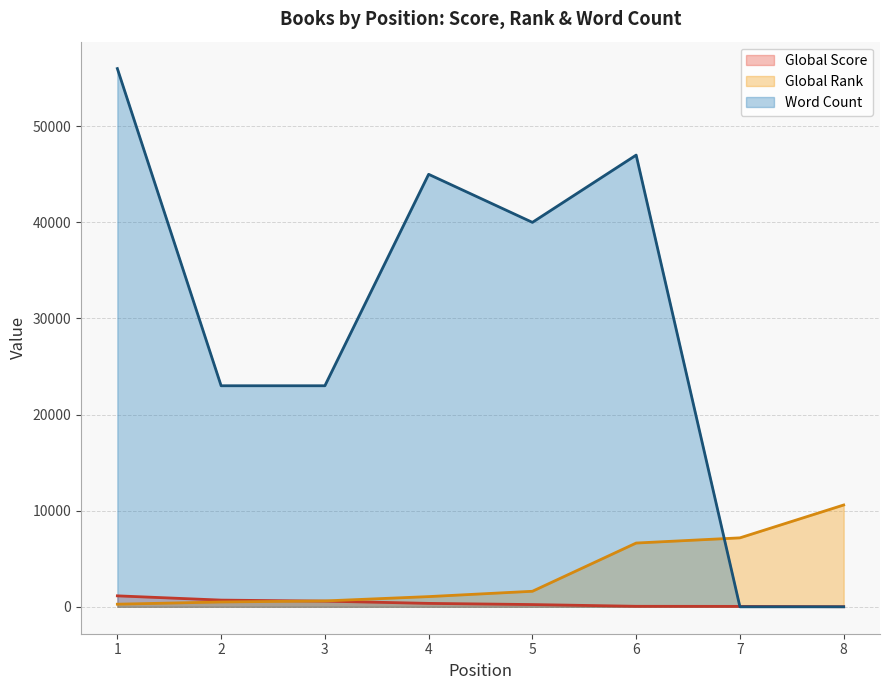

What is the value of the Global Rank point at the 2nd from the left?

503